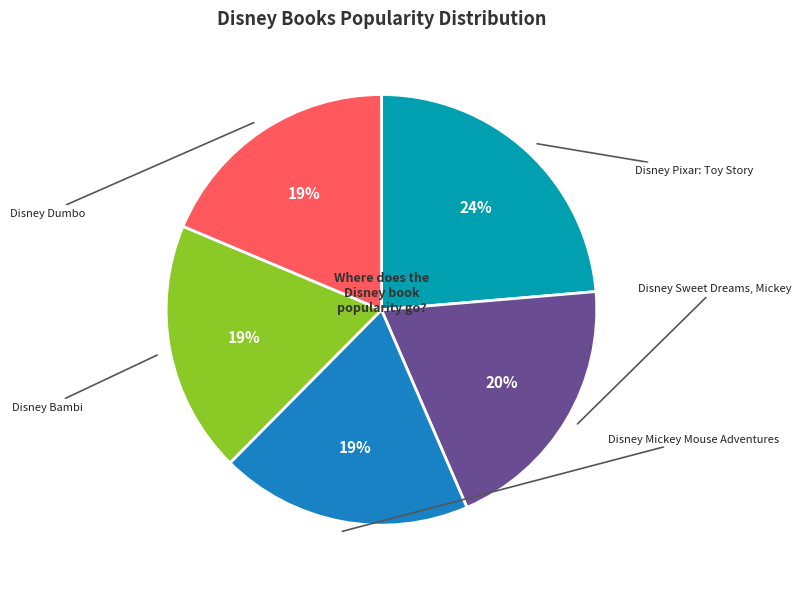

Which category has the smallest portion of the pie?

Disney Dumbo